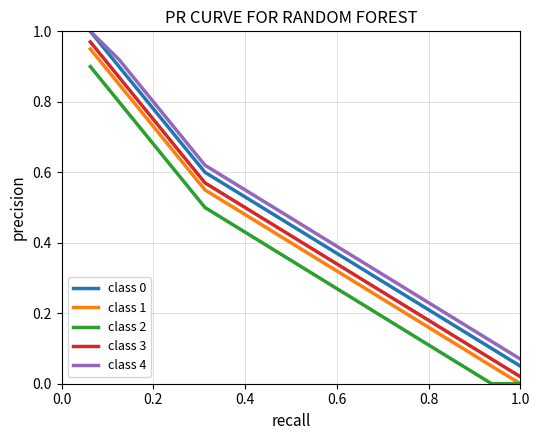

True or false: class 4 and class 3 intersect in this chart.

False